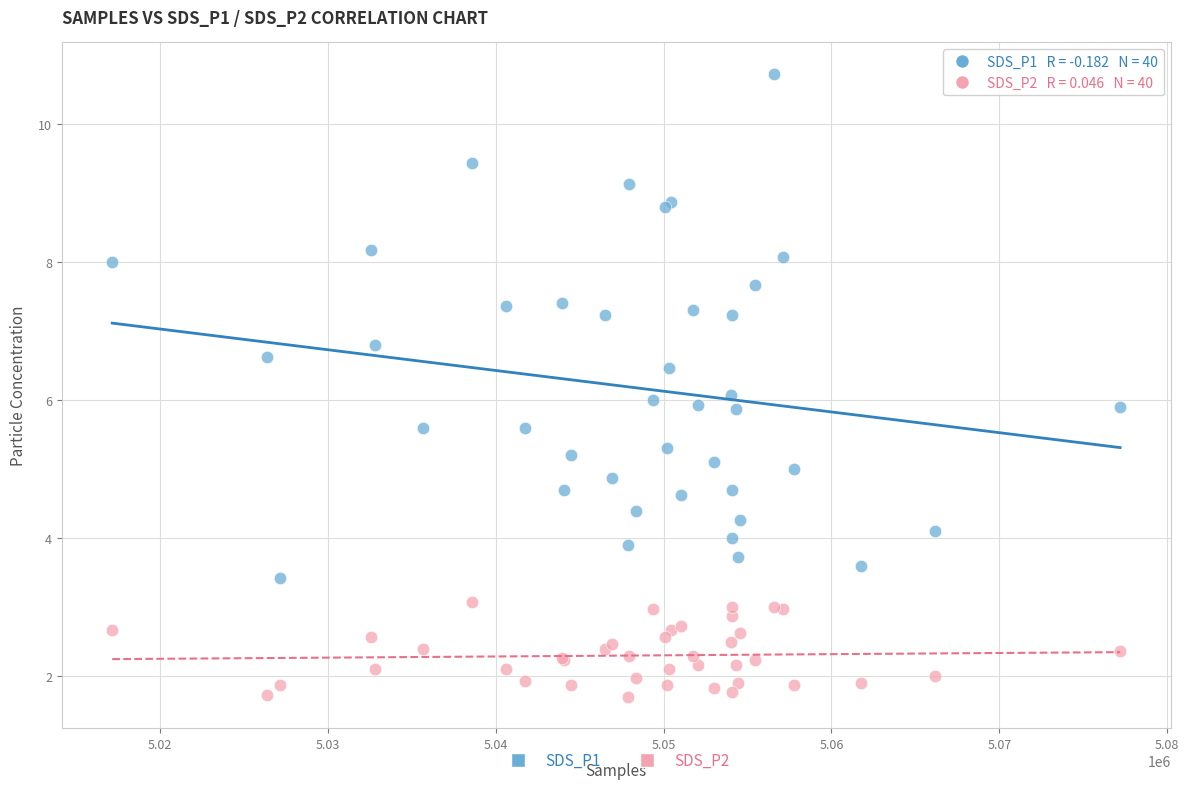

Which series contains the highest Y value?

SDS_P1